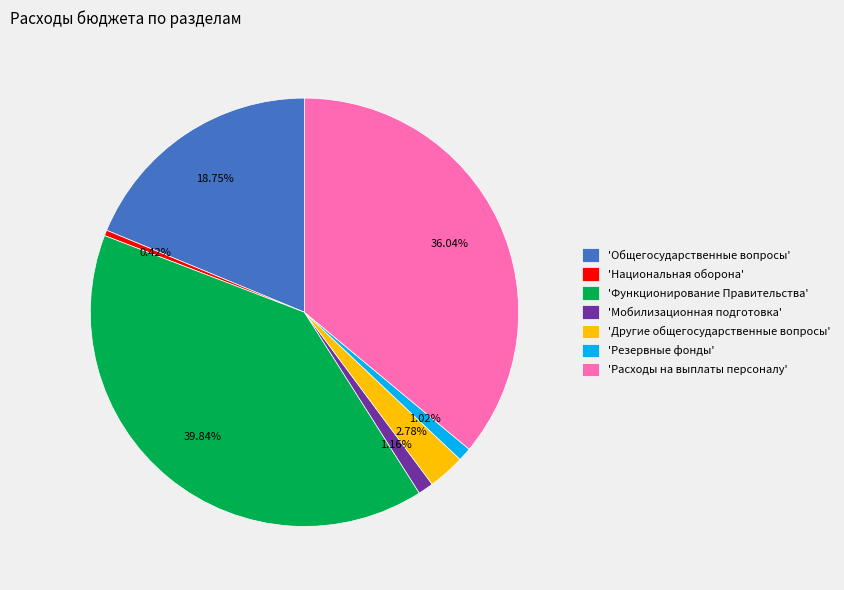

How many segments does this pie chart have?

7